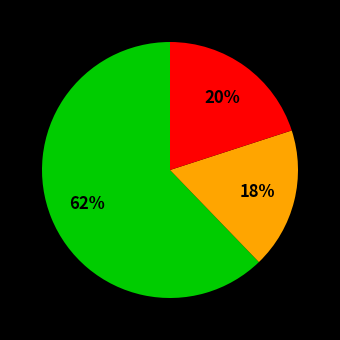

Does any single category account for the majority?

Yes